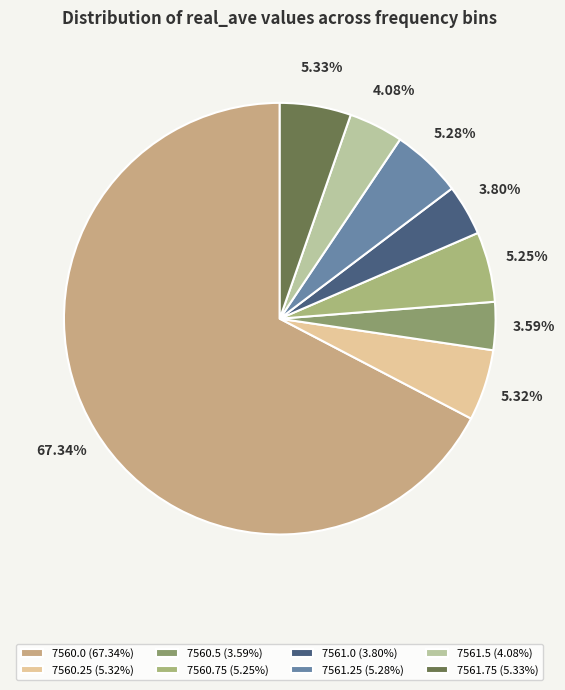

What percentage do 7561.0 and 7561.75 together represent?

9.1%